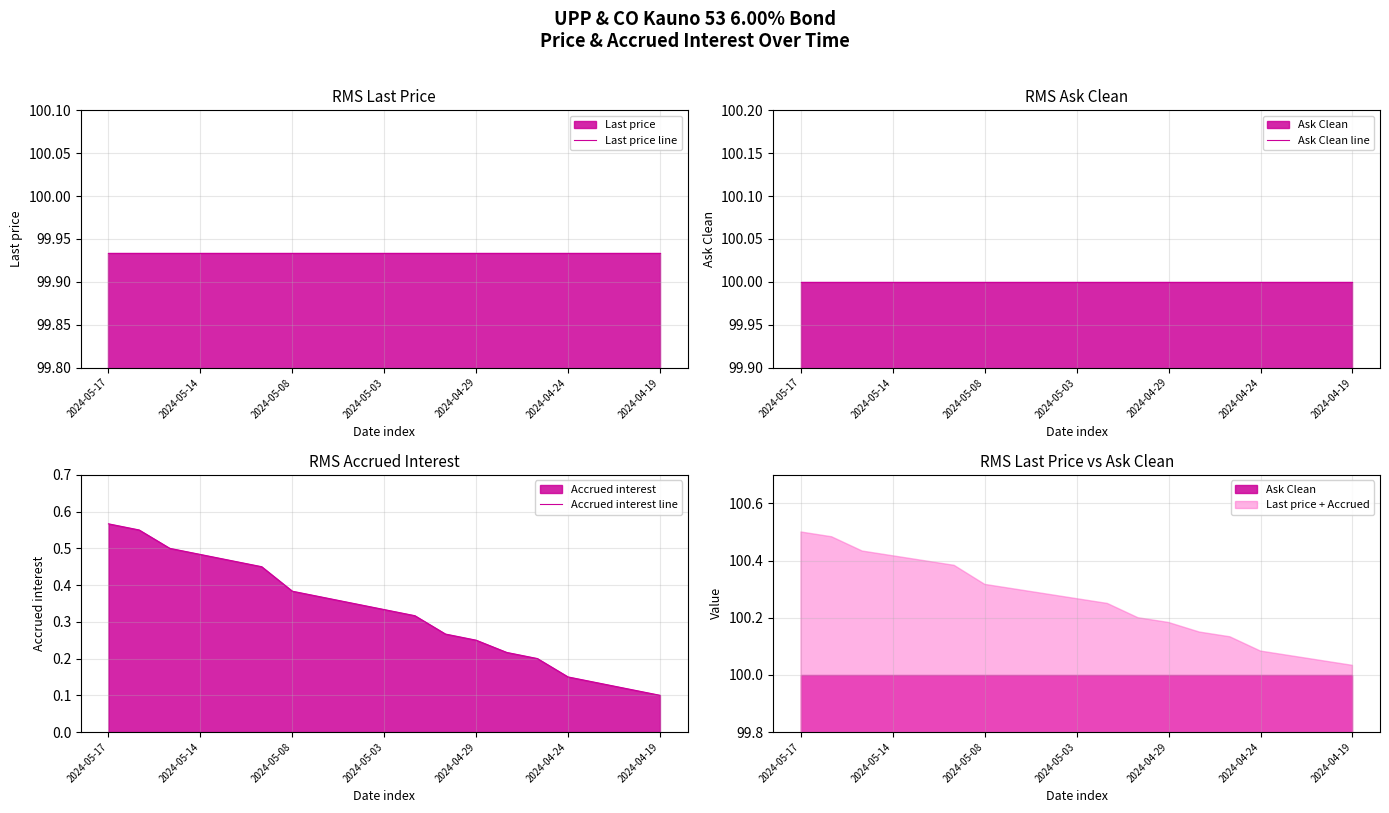

Does the chart have visible grid lines?

Yes